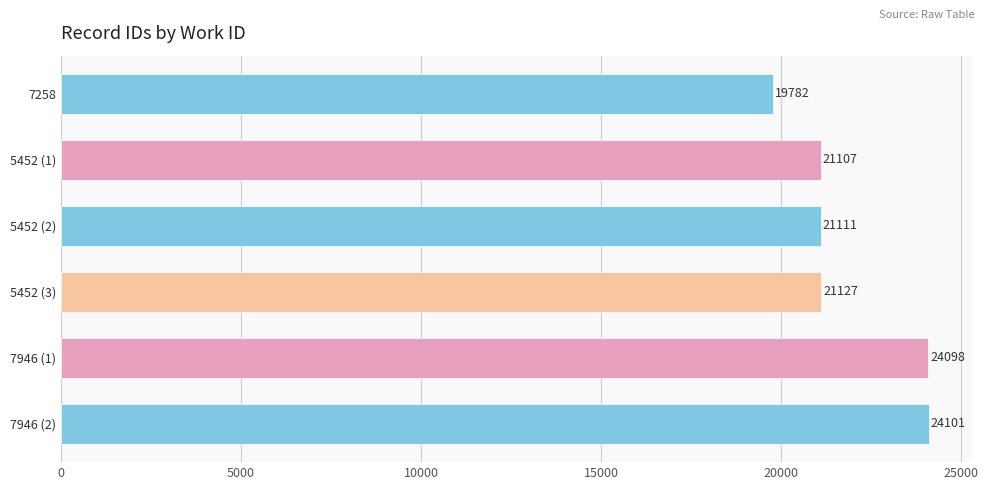

List the labels in order of value, smallest first.

7258, 5452 (1), 5452 (2), 5452 (3), 7946 (1), 7946 (2)